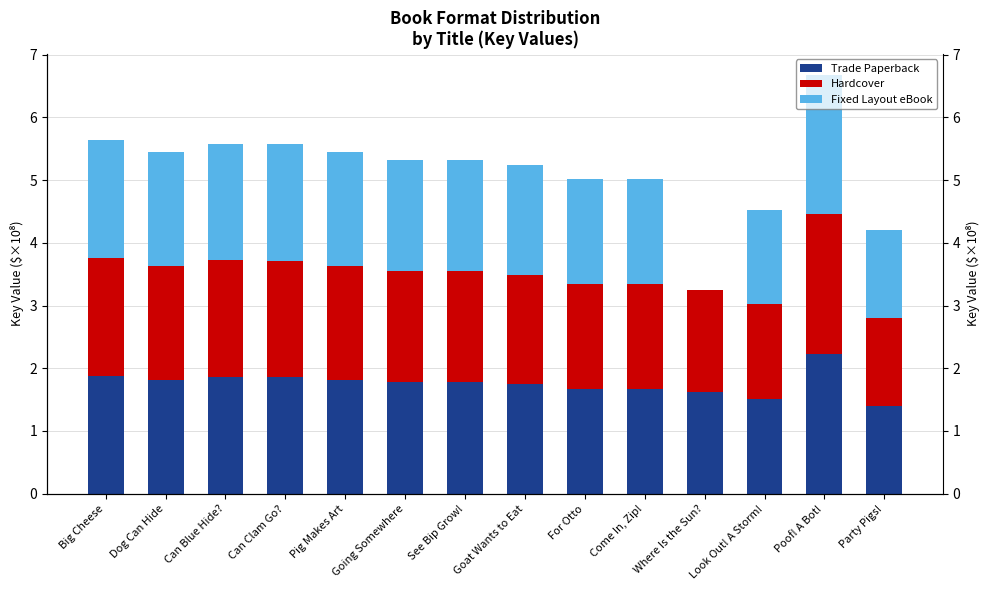

At which label does Fixed Layout eBook reach its minimum?

Where Is the Sun?